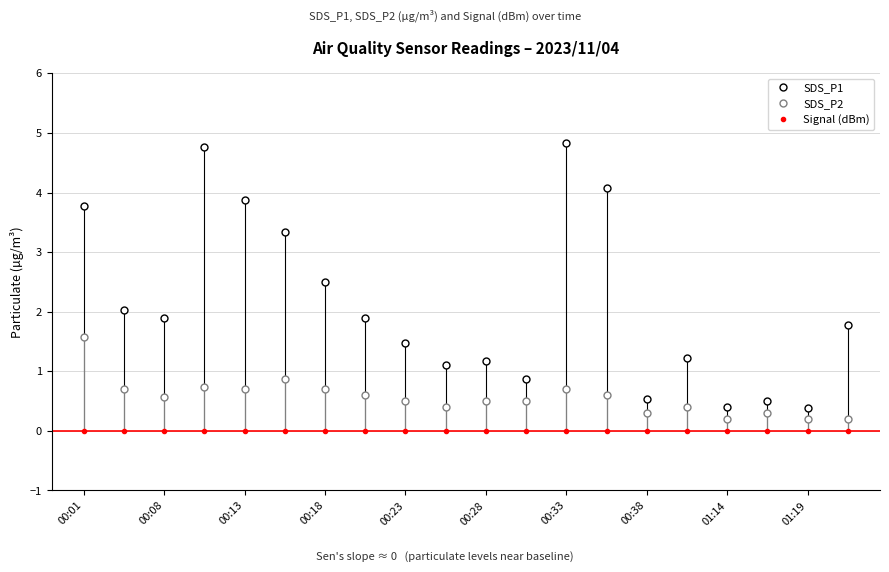

Does the chart display data point markers on the line(s)?

Yes